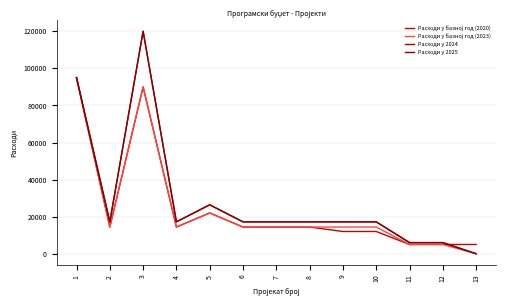

How many lines are shown in the chart?

4